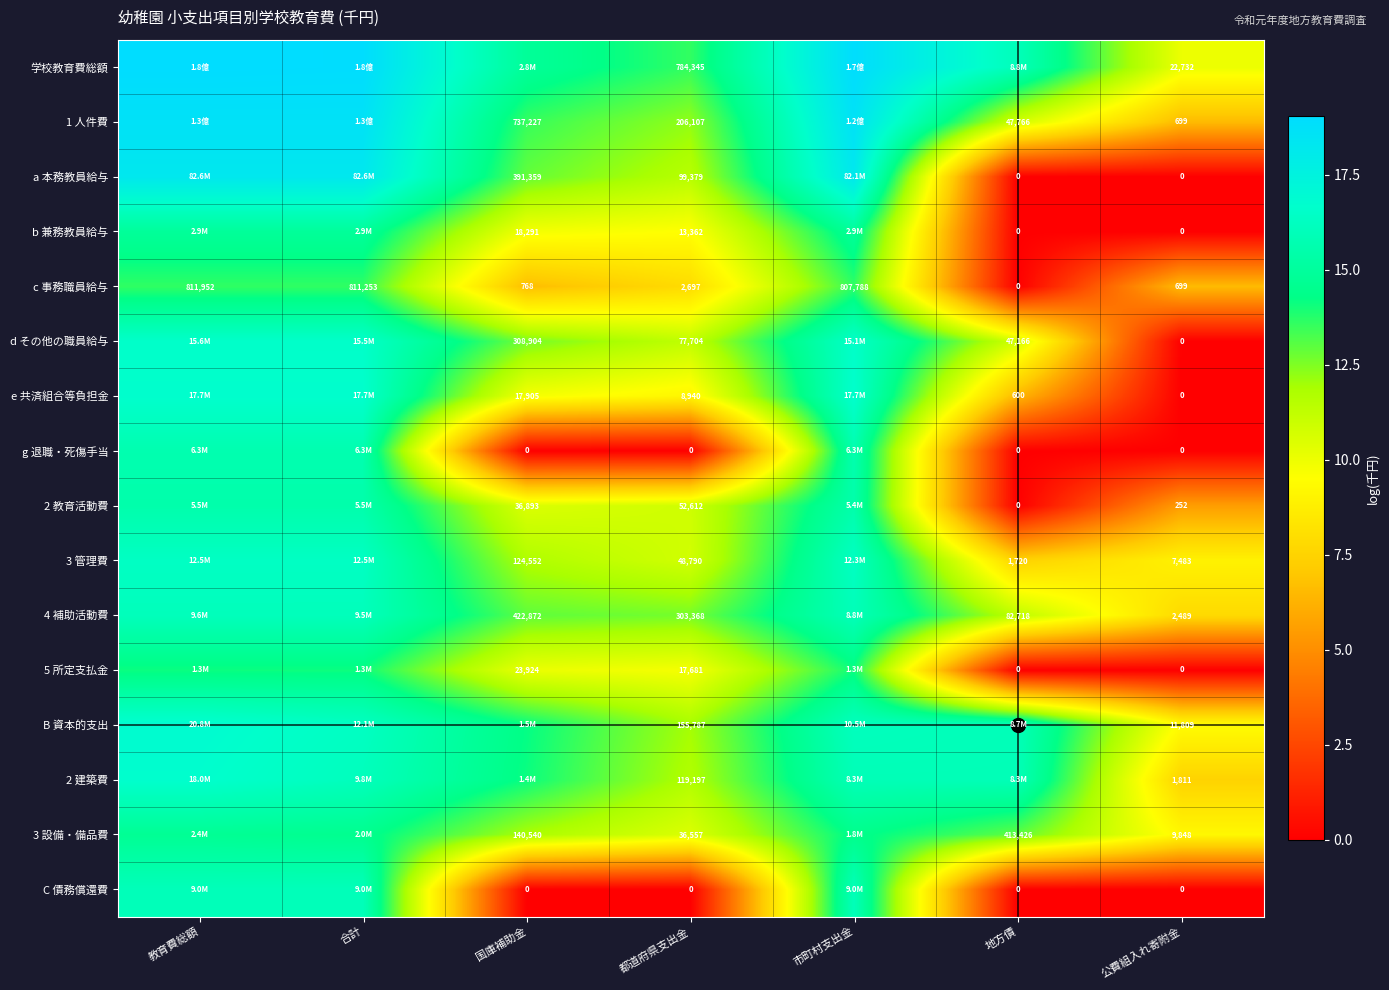

Read the C 債務償還費 value at 市町村支出金.

16.0